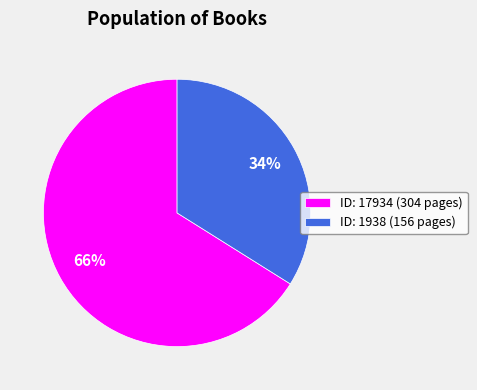

Which category accounts for the majority?

ID: 17934 (304 pages)